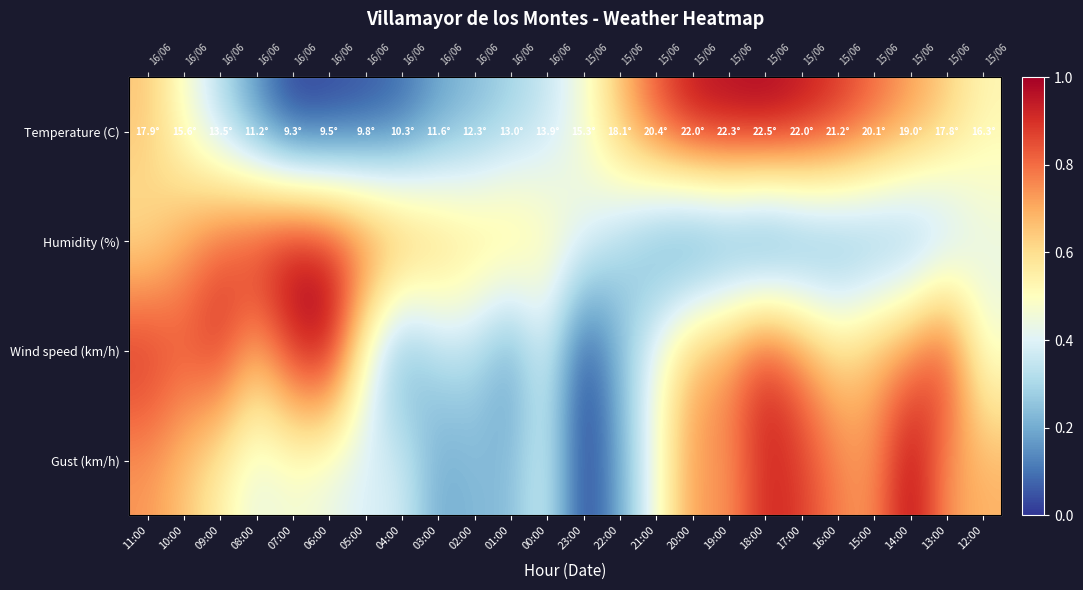

How many data points does each series have?

24